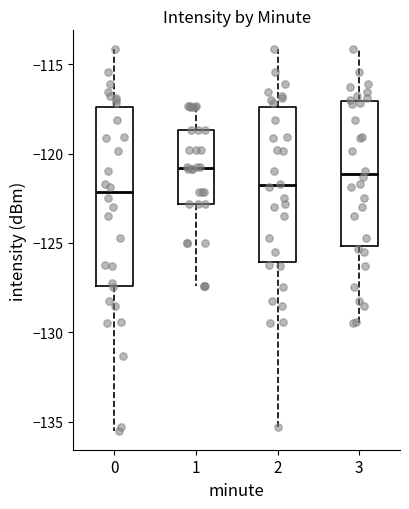

Where is the upper edge of the box at x = 2 on the y-axis? The values are not printed on the chart, so give them approximately, as read against the axis.

-117.5